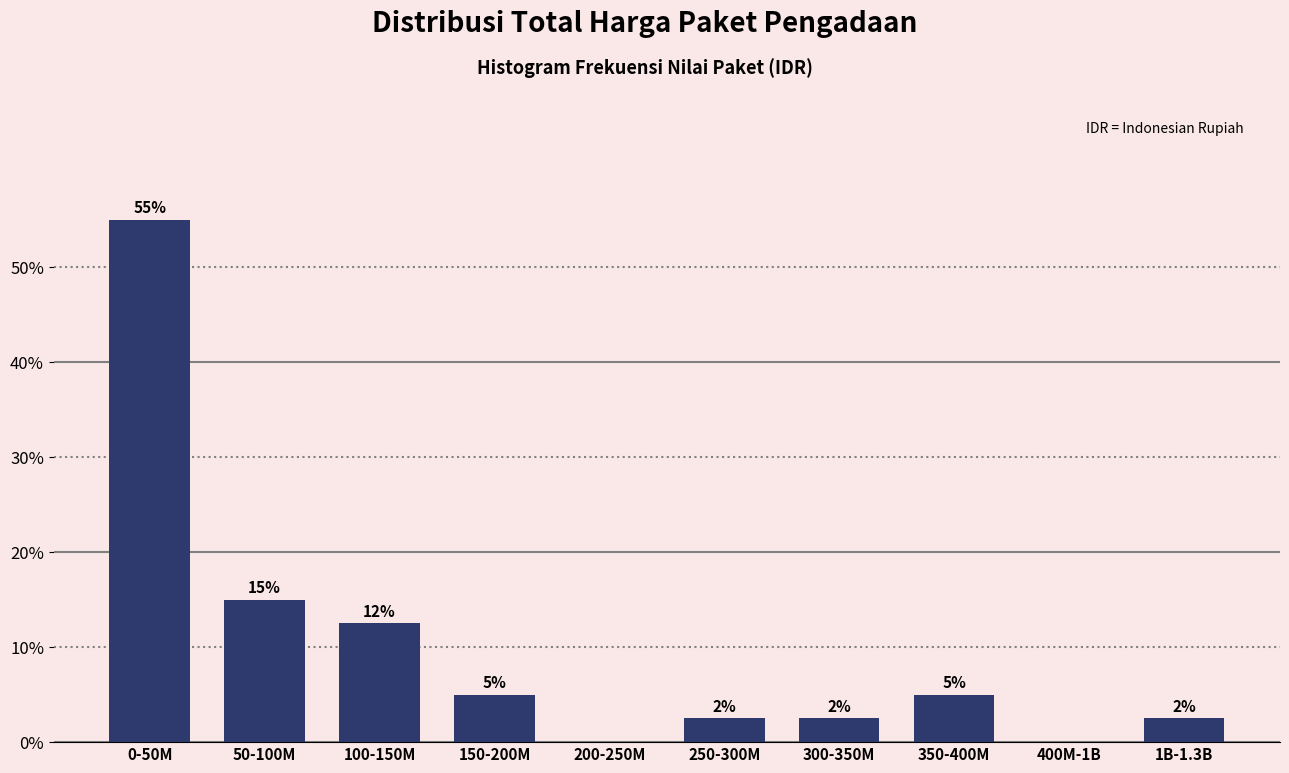

Where is the data nearest to the value 27?

50-100M